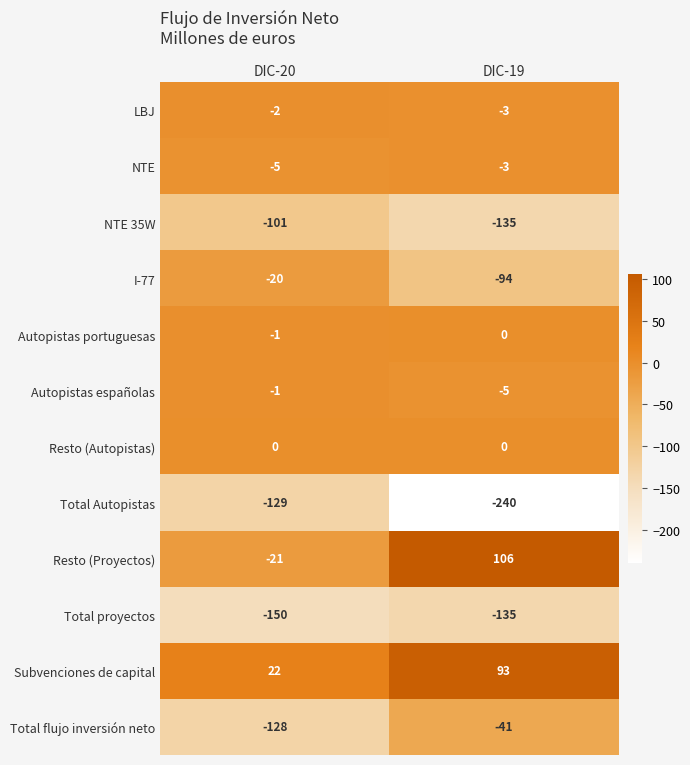

Which series has the largest range (max minus min)?

Resto (Proyectos)